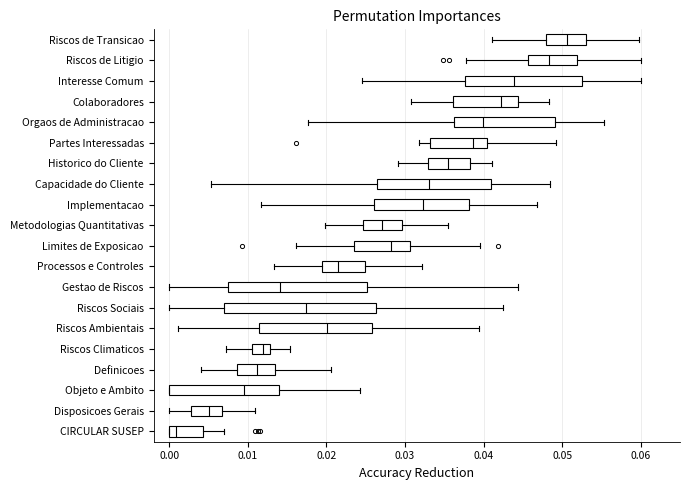

Where does the median line of the box for Implementacao sit on the x-axis? The values are not printed on the chart, so give them approximately, as read against the axis.

0.032